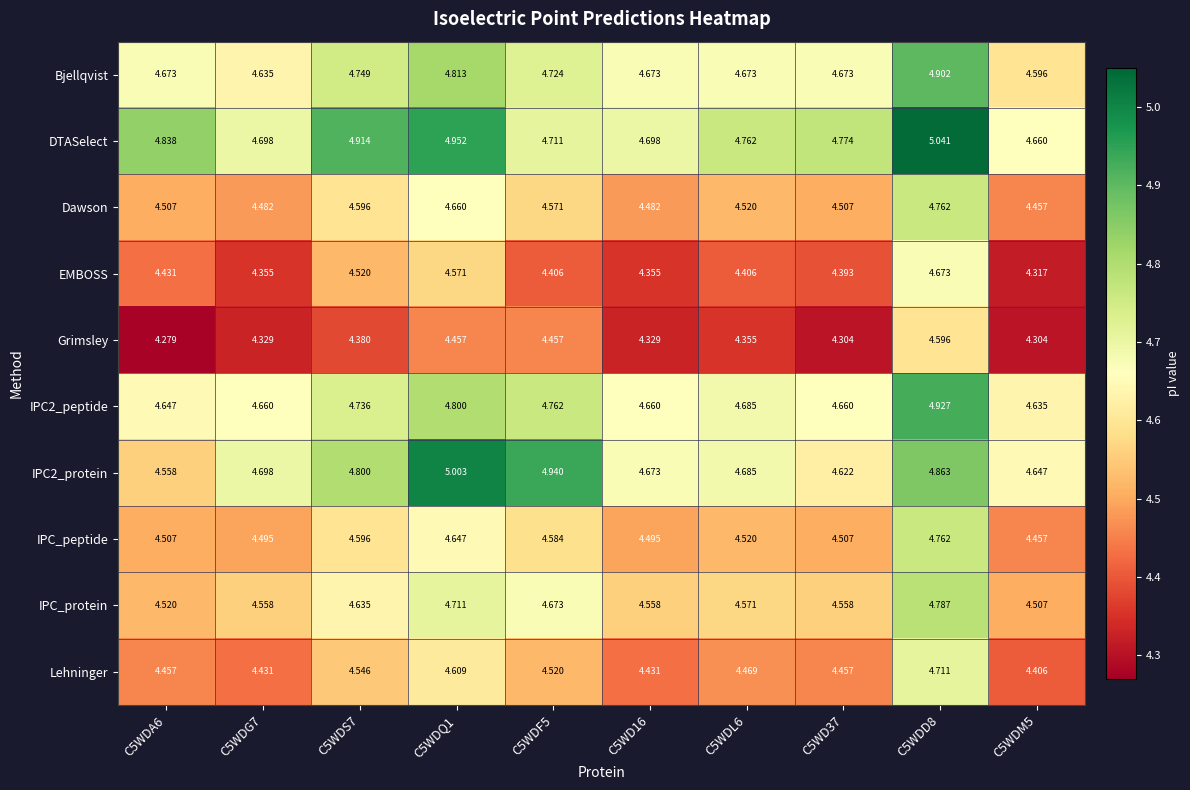

Between C5WDQ1 and C5WDD8, which series saw the biggest shift?

IPC2_protein